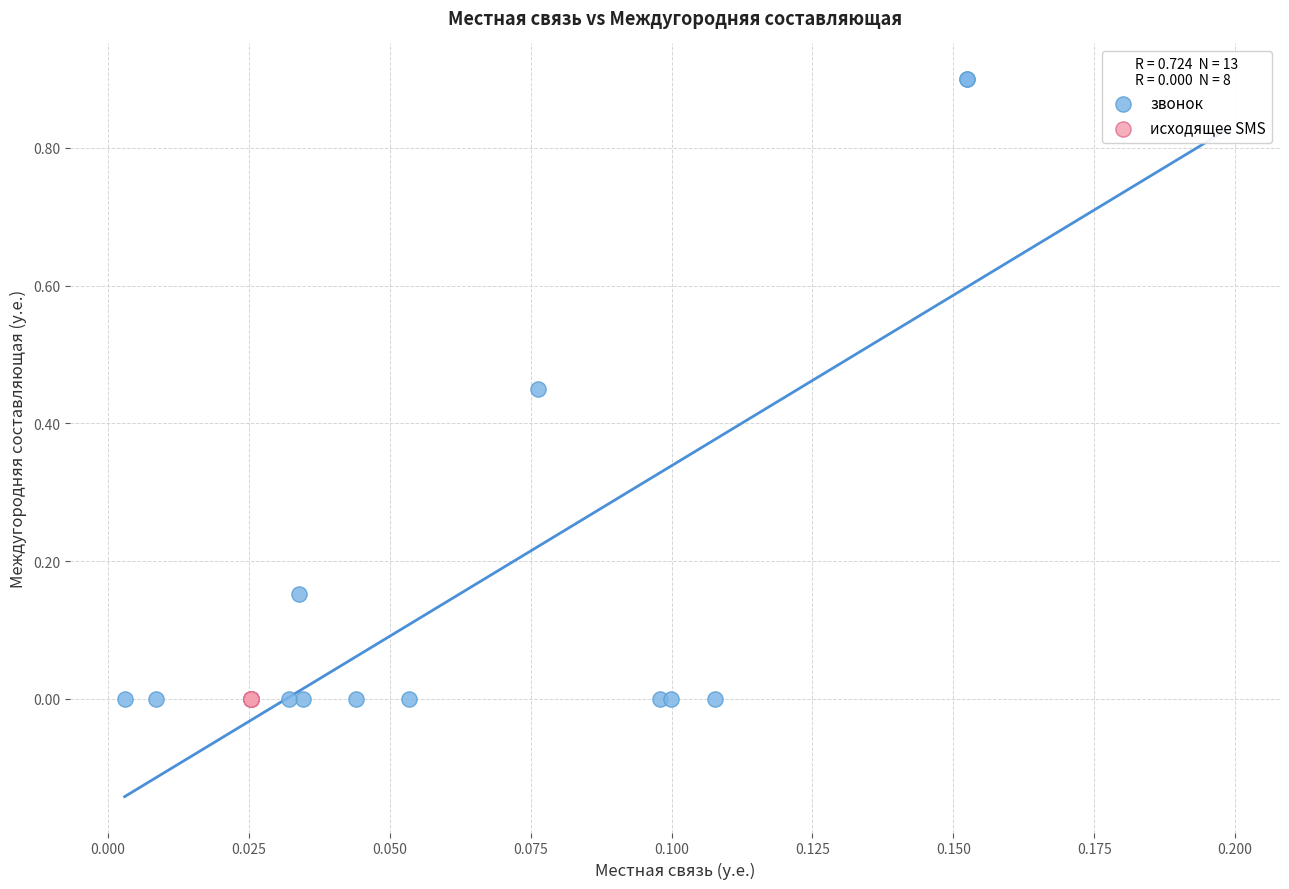

Which series contains the highest Y value?

звонок